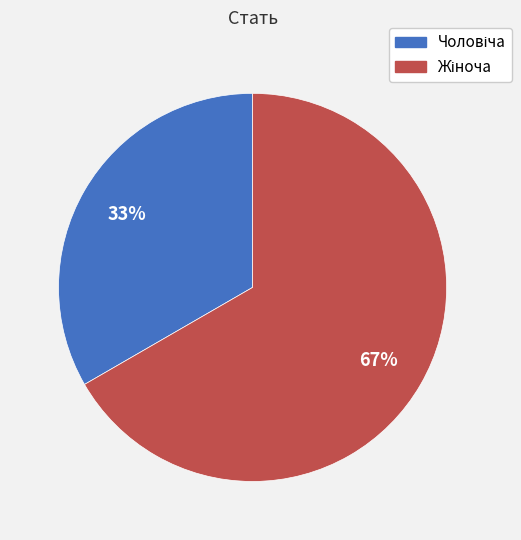

Does any single category account for the majority?

Yes